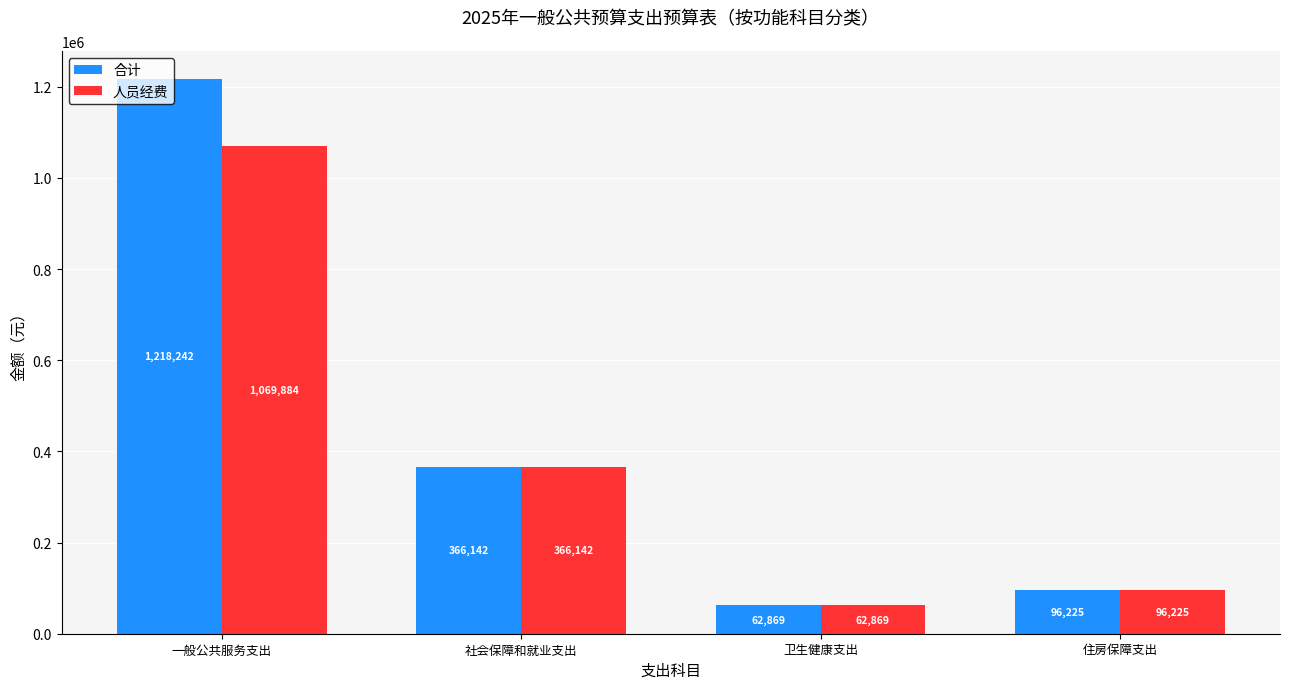

What is the highest value of the 合计 series?

1218242.1